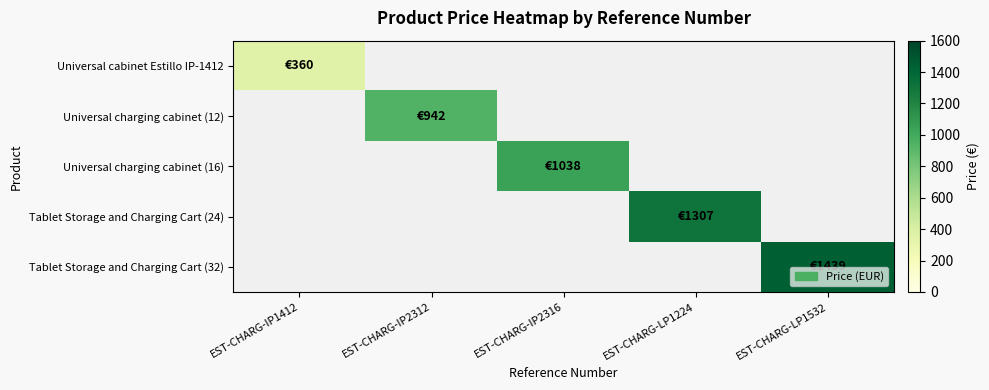

List the labels in order of Universal cabinet Estillo IP-1412 value, largest first.

EST-CHARG-IP1412, EST-CHARG-IP2312, EST-CHARG-IP2316, EST-CHARG-LP1224, EST-CHARG-LP1532